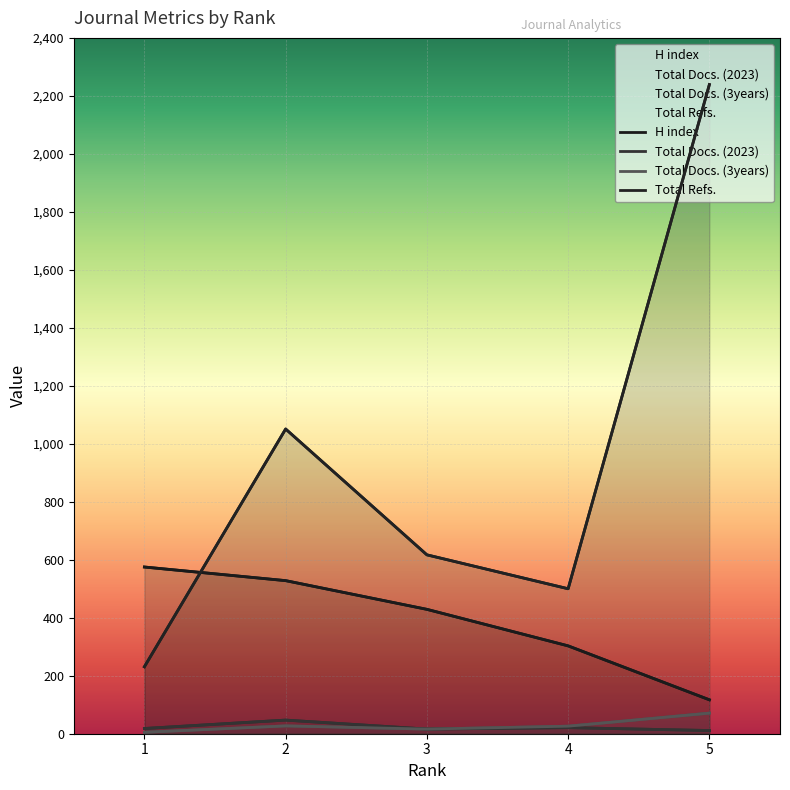

What is the value of the Total Refs. point at the 5th from the left?

2239